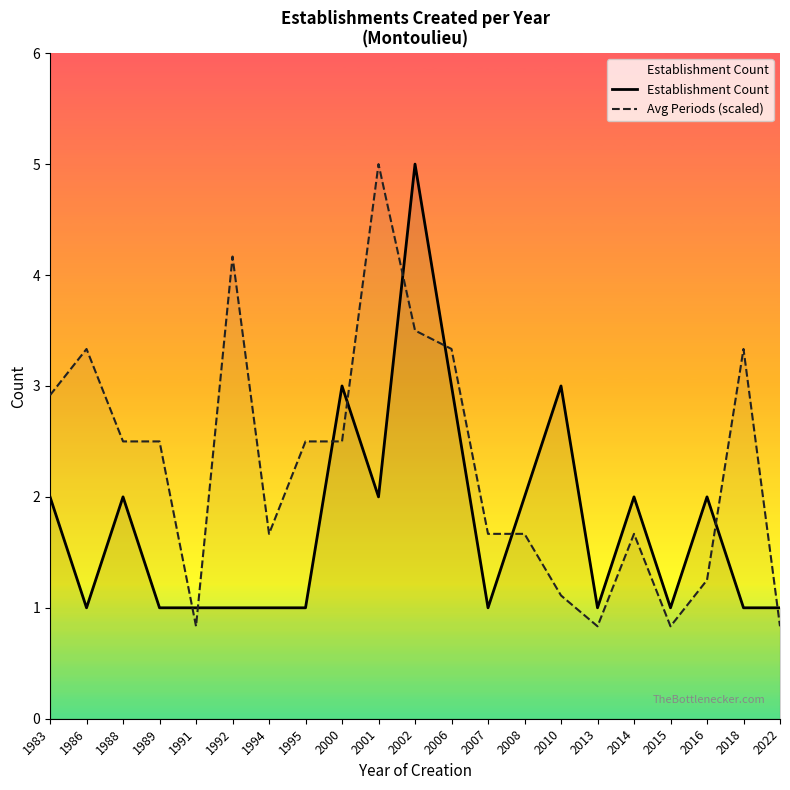

At how many categories does at least one series exceed 2?

12